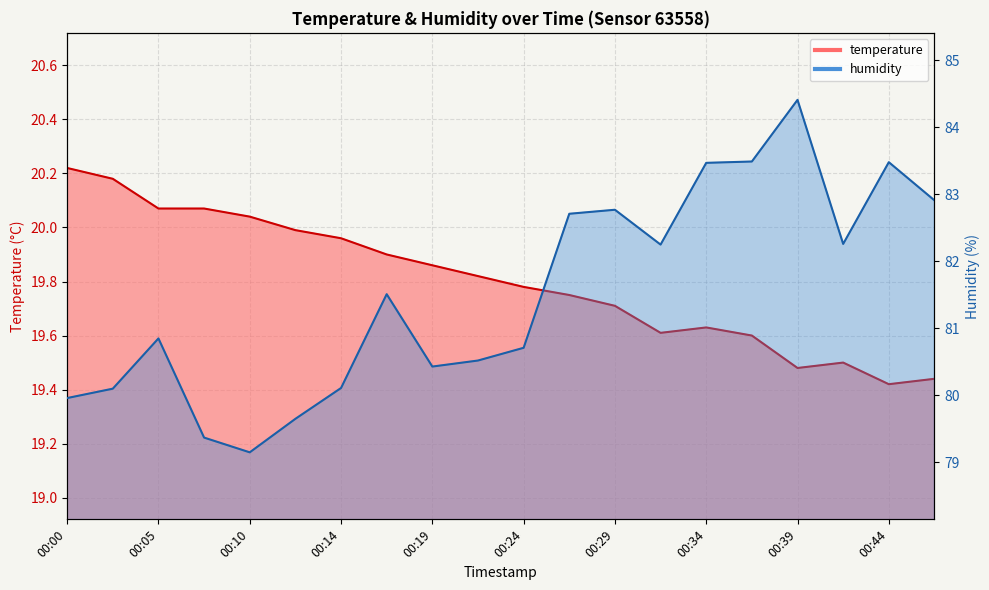

True or false: humidity has more than 2 points higher than both neighbors.

True